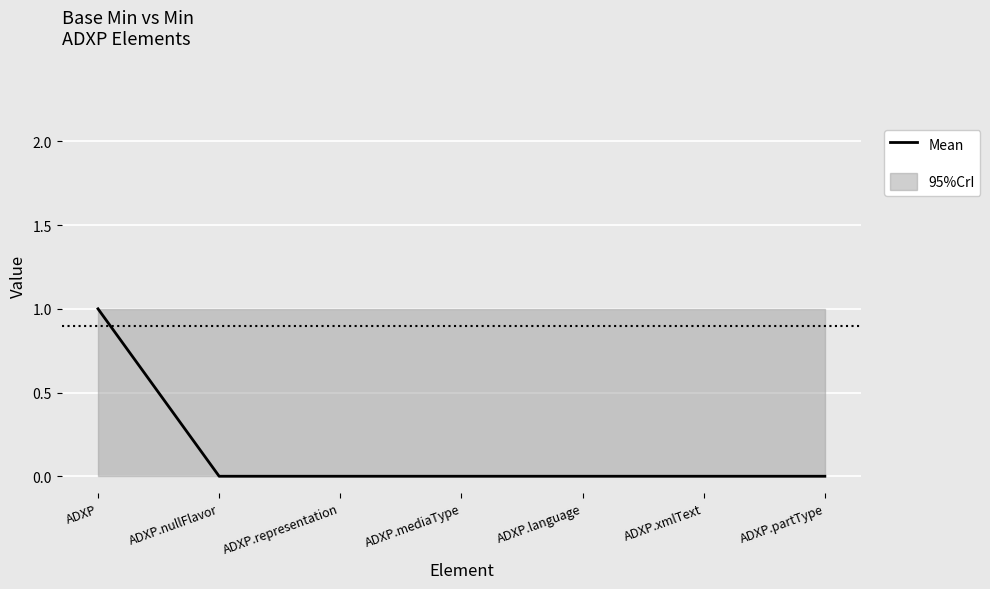

Which category has the lowest value across all series?

ADXP.nullFlavor